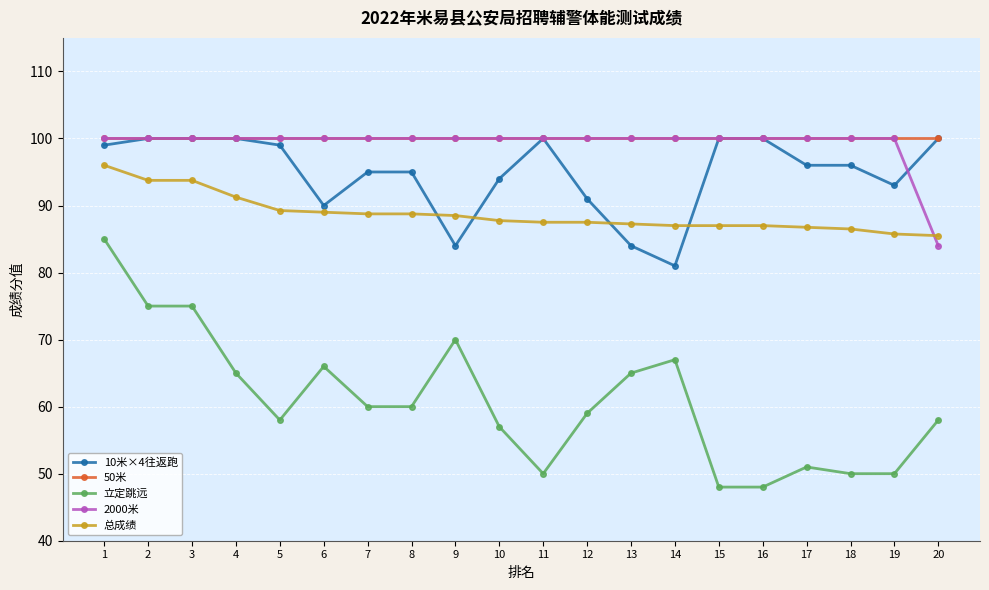

What is the difference between the highest and lowest values at 10?

43.0